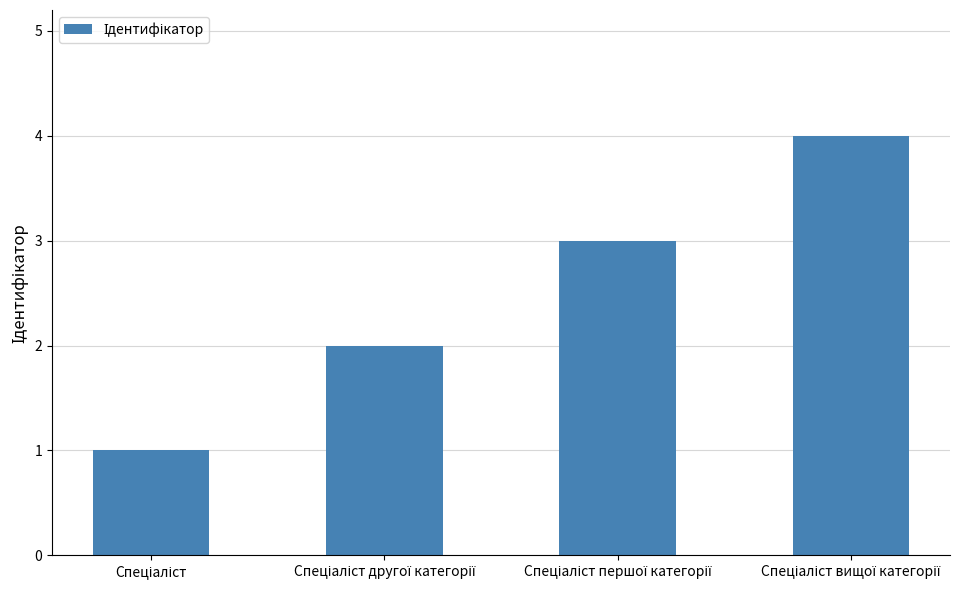

What is the sum of all values?

10